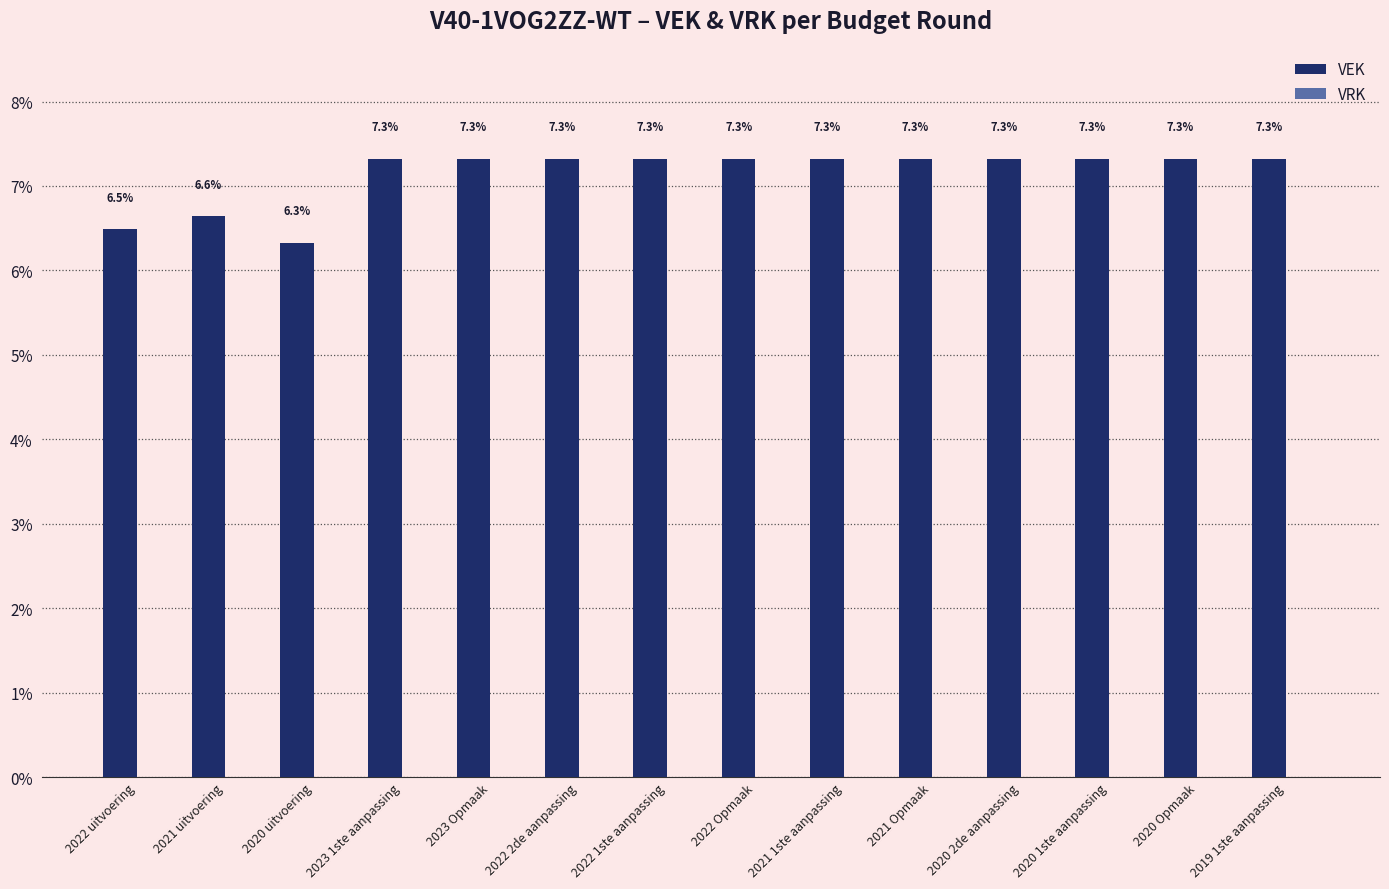

What is the sum of the values at 2022 2de aanpassing and 2020 Opmaak?

14.6